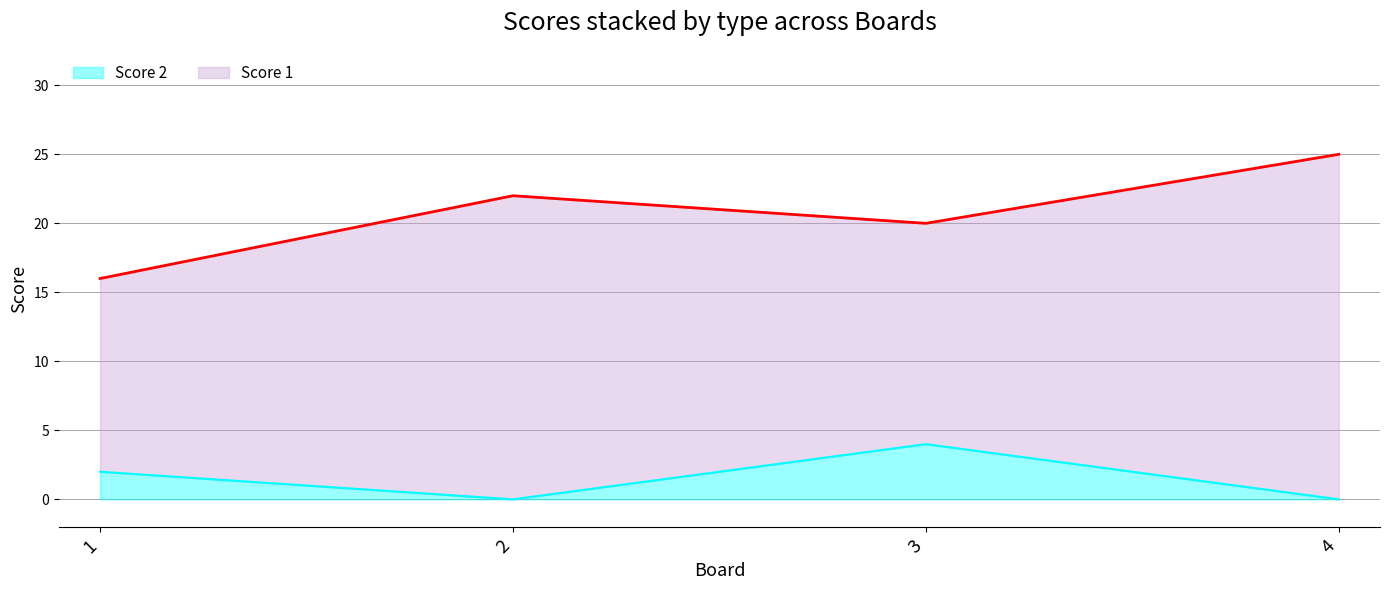

Where is the data nearest to the value 2?

1